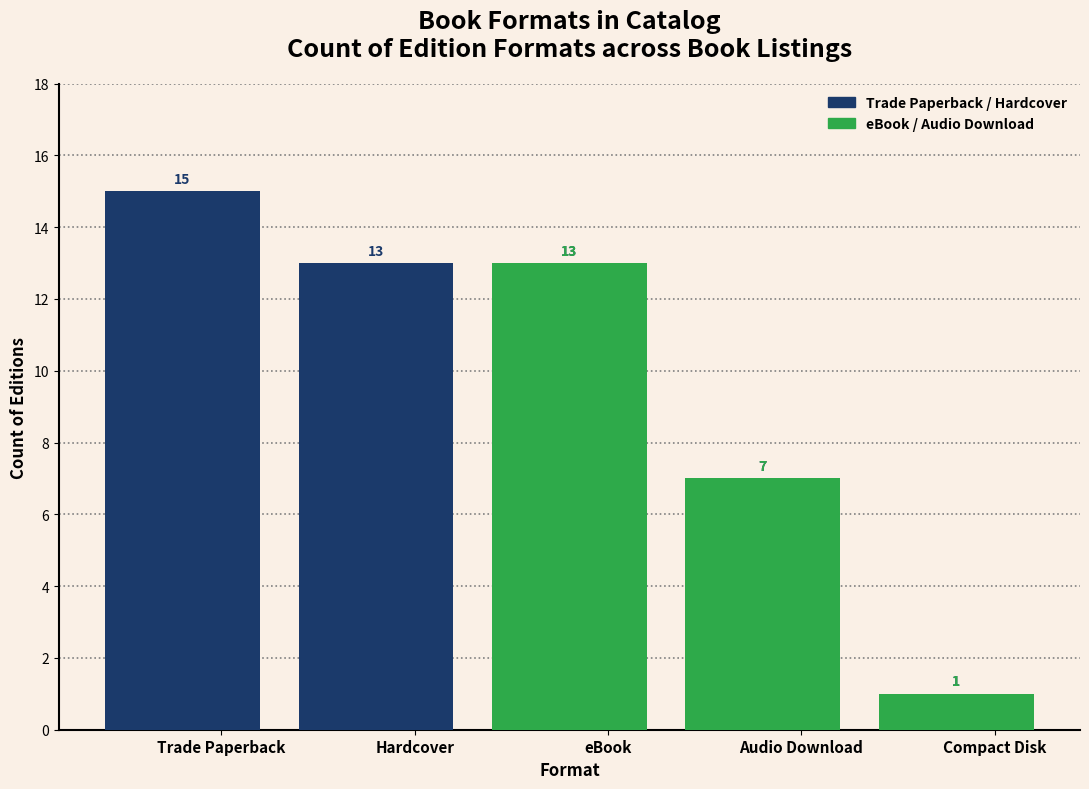

The value of eBook / Audio Download at Trade Paperback is 7. True or false?

False